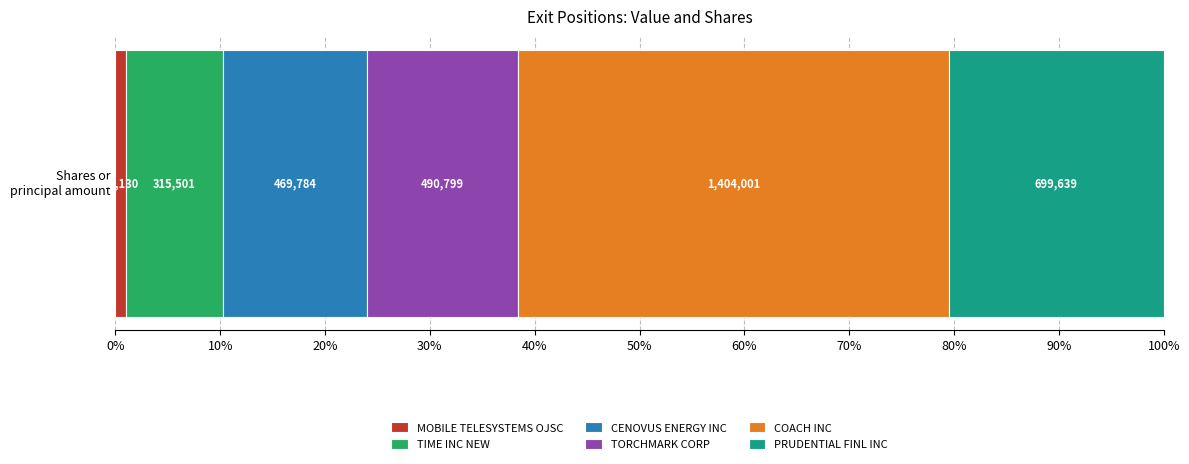

What are all the series names shown in the legend?

MOBILE TELESYSTEMS OJSC, TIME INC NEW, CENOVUS ENERGY INC, TORCHMARK CORP, COACH INC, PRUDENTIAL FINL INC